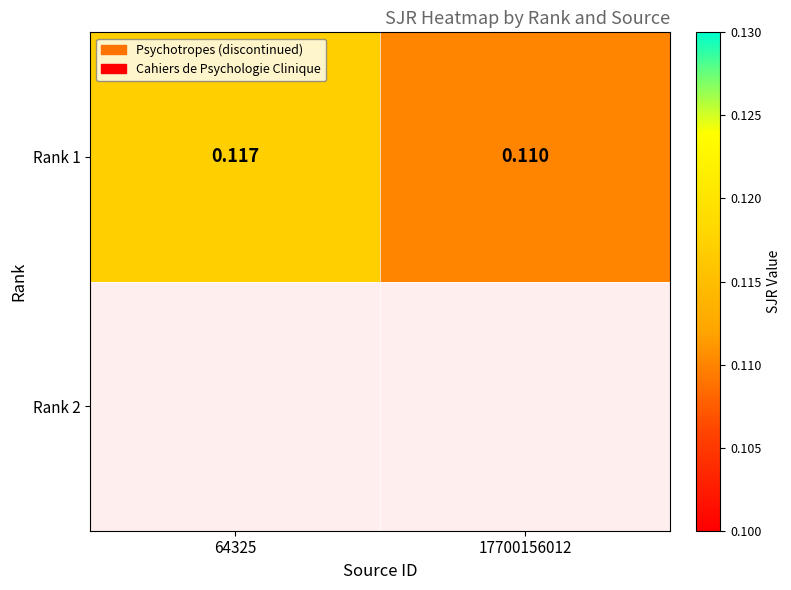

The value at 17700156012 is 0.1. True or false?

False